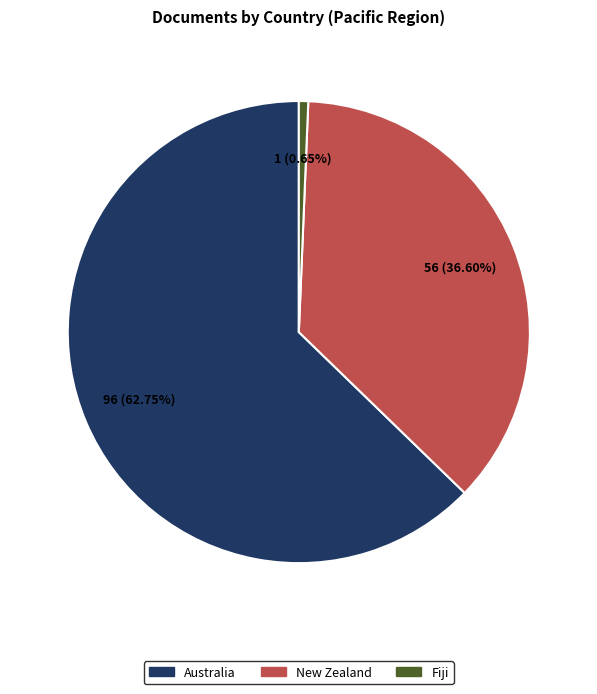

How many segments does this pie chart have?

3